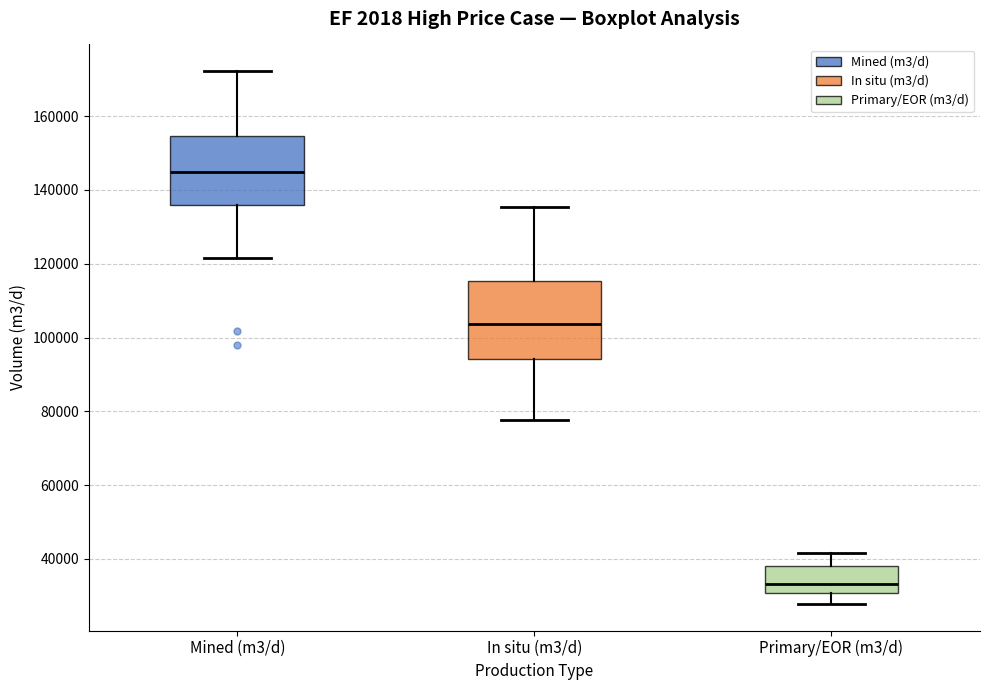

Reading left to right, read every box against the y-axis: the position of its median line, the range the box covers, and the ends of its whiskers. The values are not printed on the chart, so give them approximately, as read against the axis.

Mined (m3/d): median 144000, box 136000 to 154000, whiskers 122000 to 172000
In situ (m3/d): median 104000, box 94000 to 116000, whiskers 78000 to 136000
Primary/EOR (m3/d): median 34000, box 30000 to 38000, whiskers 28000 to 42000